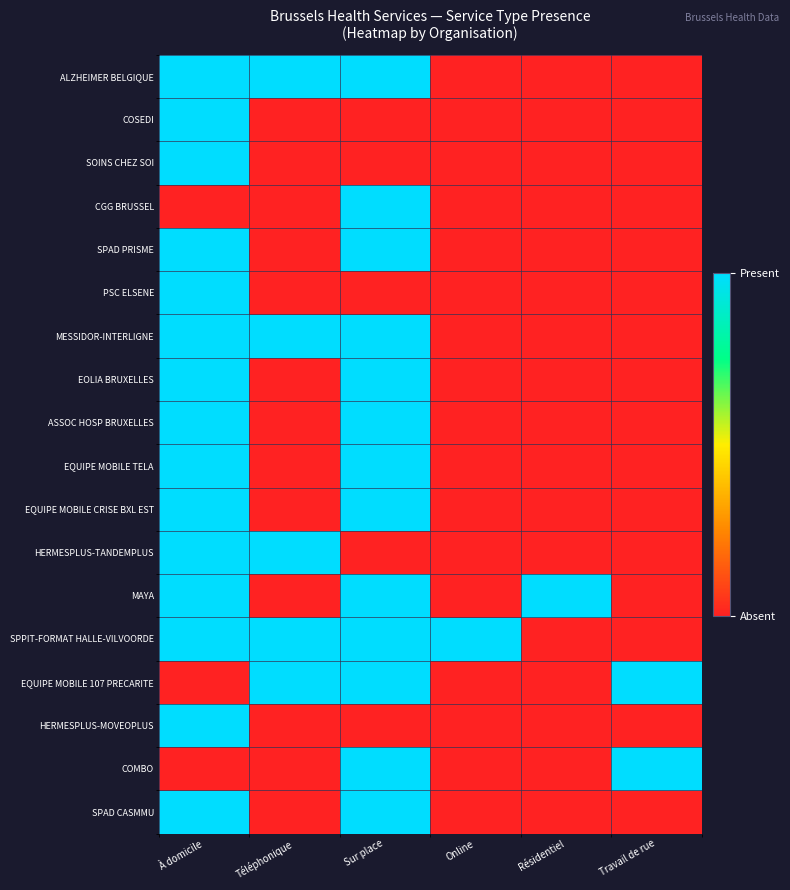

At Sur place, list the series in order from largest to smallest.

ALZHEIMER BELGIQUE, CGG BRUSSEL, SPAD PRISME, MESSIDOR-INTERLIGNE, EOLIA BRUXELLES, ASSOC HOSP BRUXELLES, EQUIPE MOBILE TELA, EQUIPE MOBILE CRISE BXL EST, MAYA, SPPIT-FORMAT HALLE-VILVOORDE, EQUIPE MOBILE 107 PRECARITE, COMBO, SPAD CASMMU, COSEDI, SOINS CHEZ SOI, PSC ELSENE, HERMESPLUS-TANDEMPLUS, HERMESPLUS-MOVEOPLUS